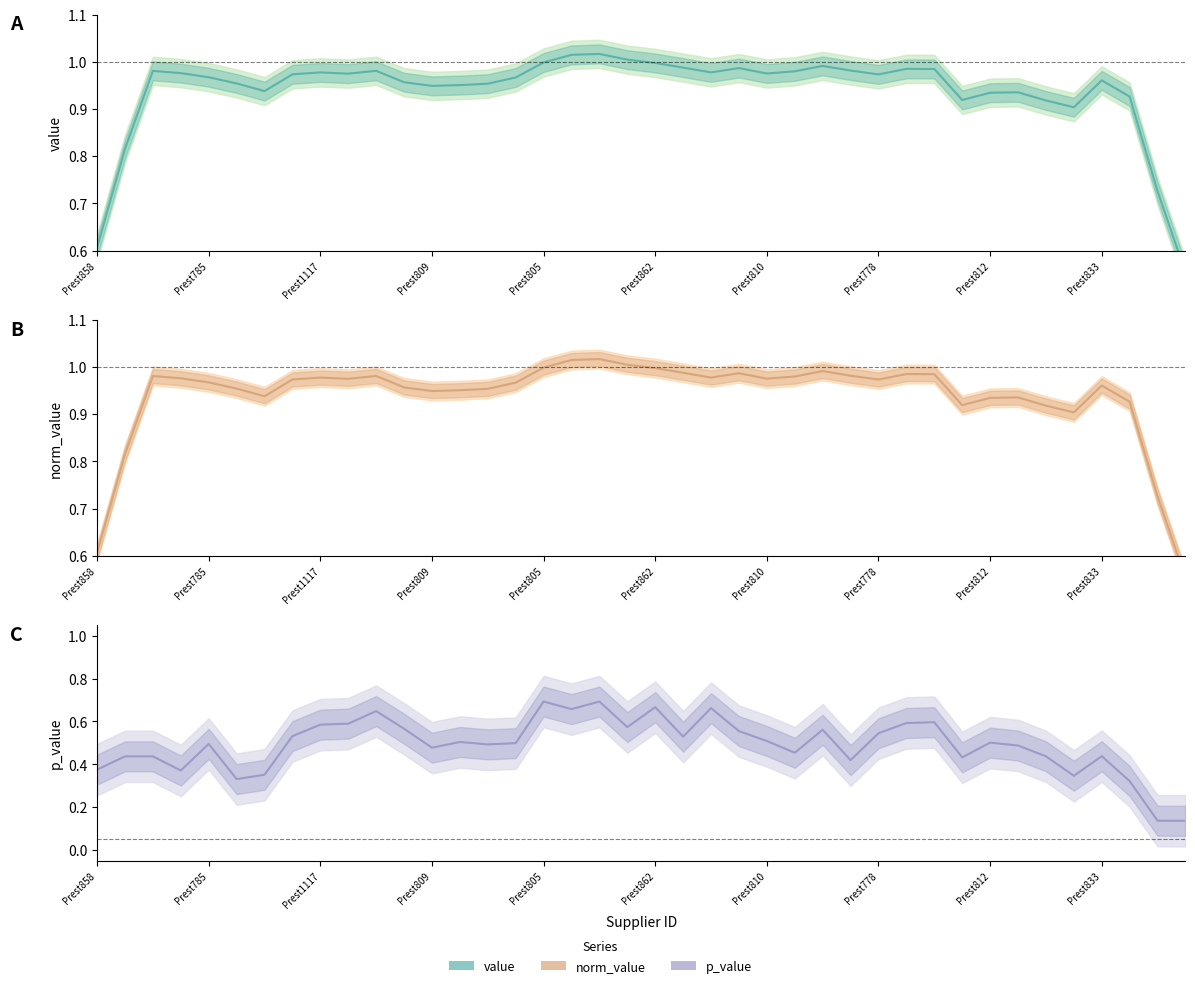

What is the total value across all series at Prest858?

1.6